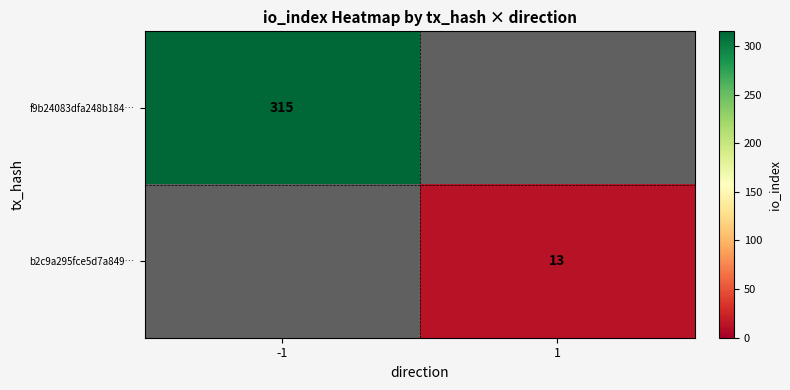

Is it true that f9b24083dfa248b184… equals 315 at -1?

True